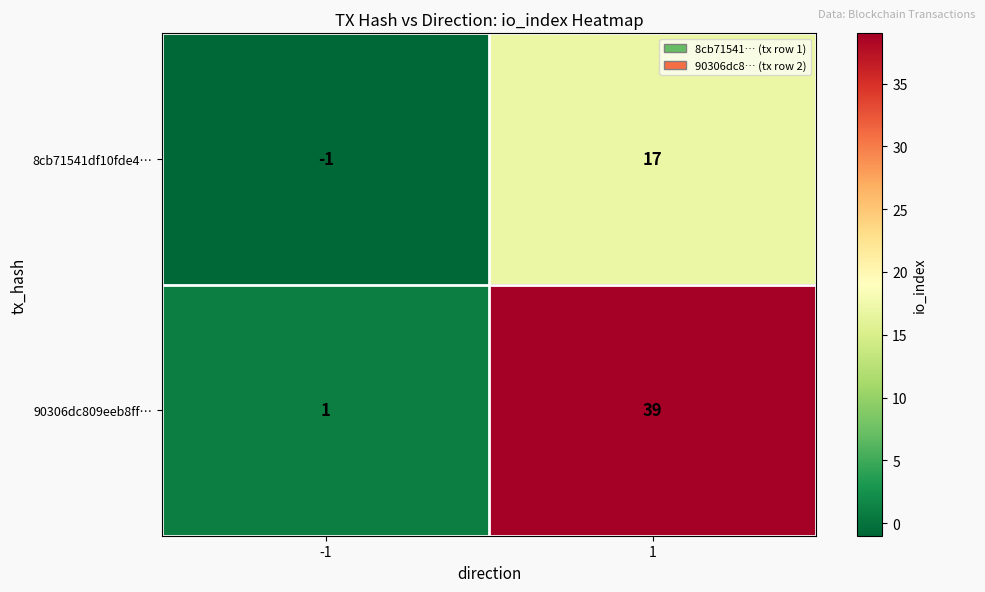

How many data points does each series have?

2